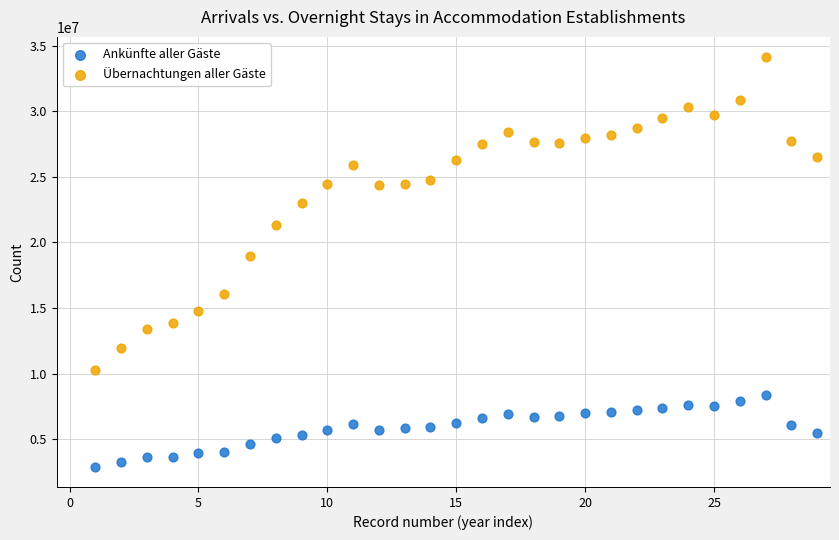

Which series reaches the minimum Y coordinate?

Ankünfte aller Gäste